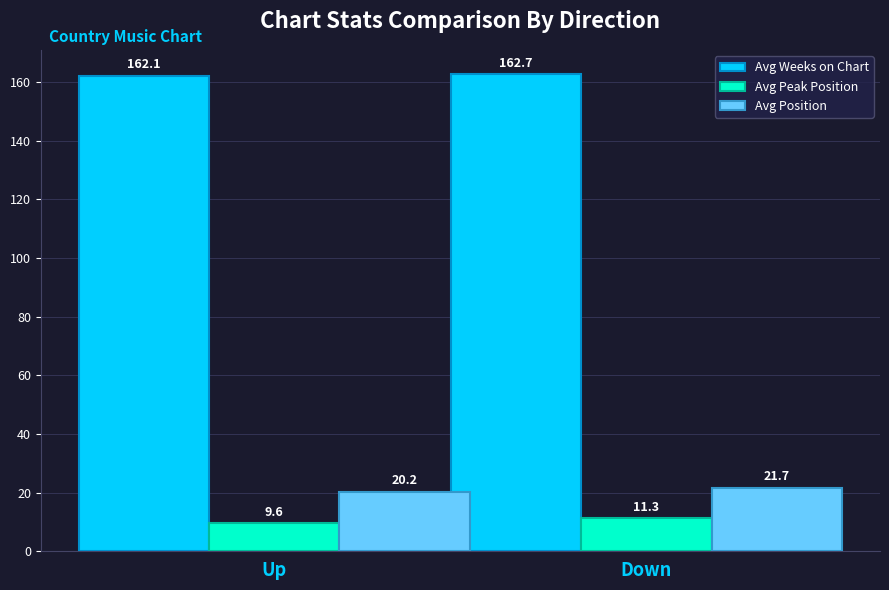

Which series has the largest range (max minus min)?

Avg Peak Position